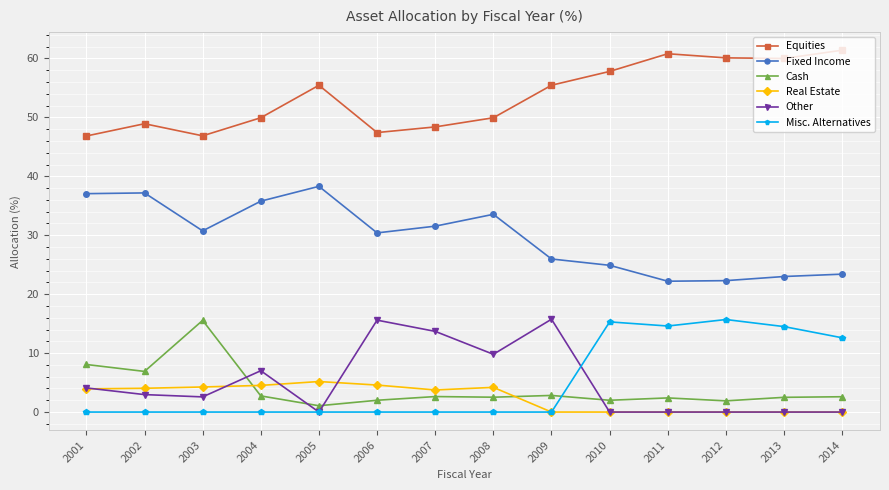

How many series are shown in this chart?

6